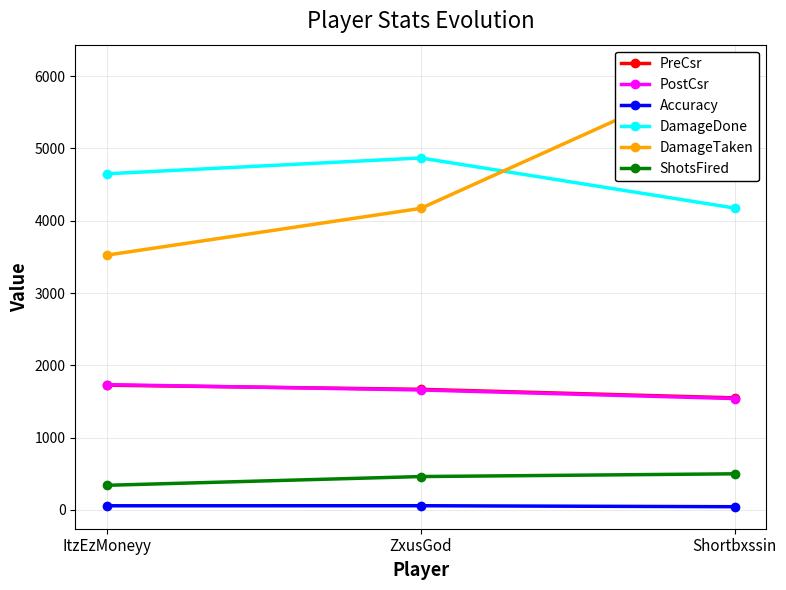

What is the average value of the DamageTaken series?

4609.0